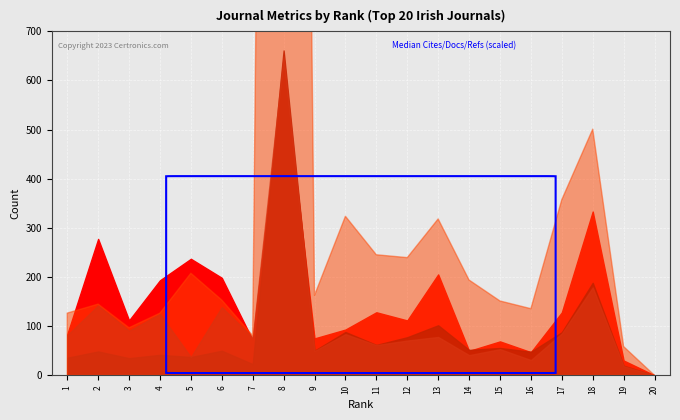

What is the sum of the Total Cites (3years) values at 3 and 18?

44510